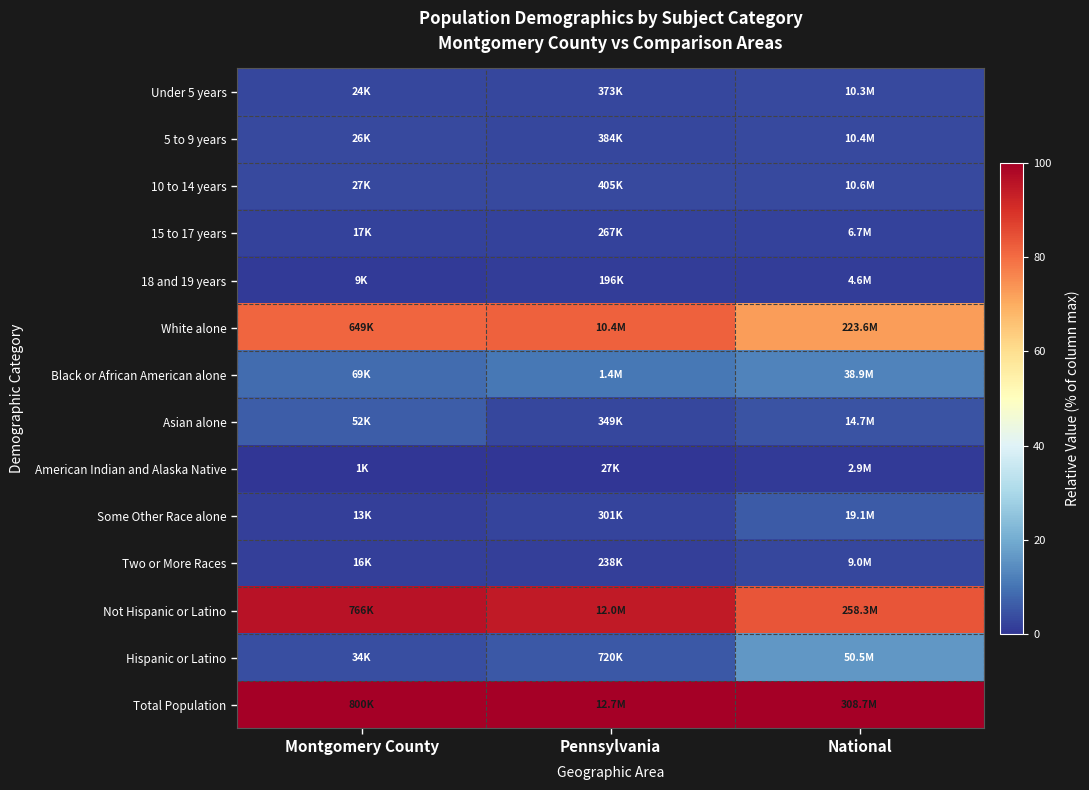

Which series has the largest total across all categories?

Total Population